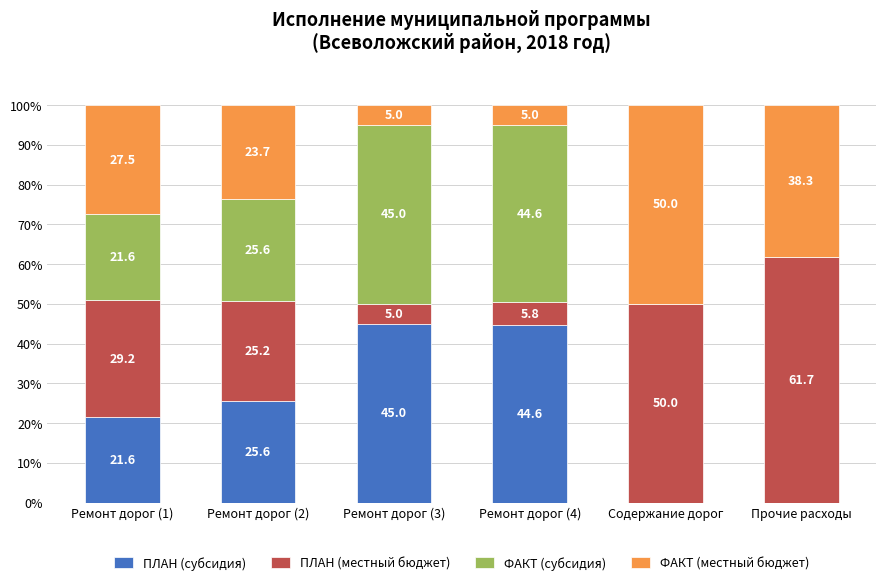

What are all the series names shown in the legend?

ПЛАН (субсидия), ПЛАН (местный бюджет), ФАКТ (субсидия), ФАКТ (местный бюджет)